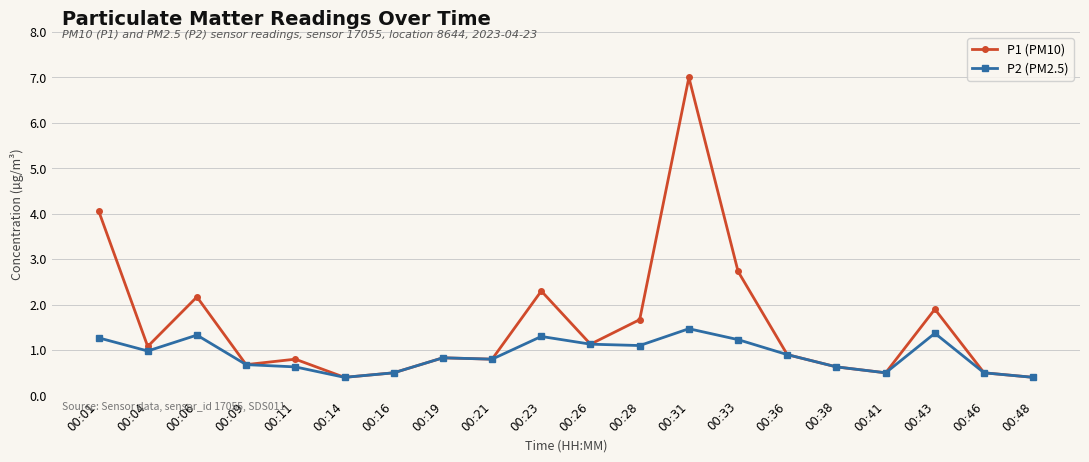

Where is the first local maximum for P1 (PM10)?

00:06